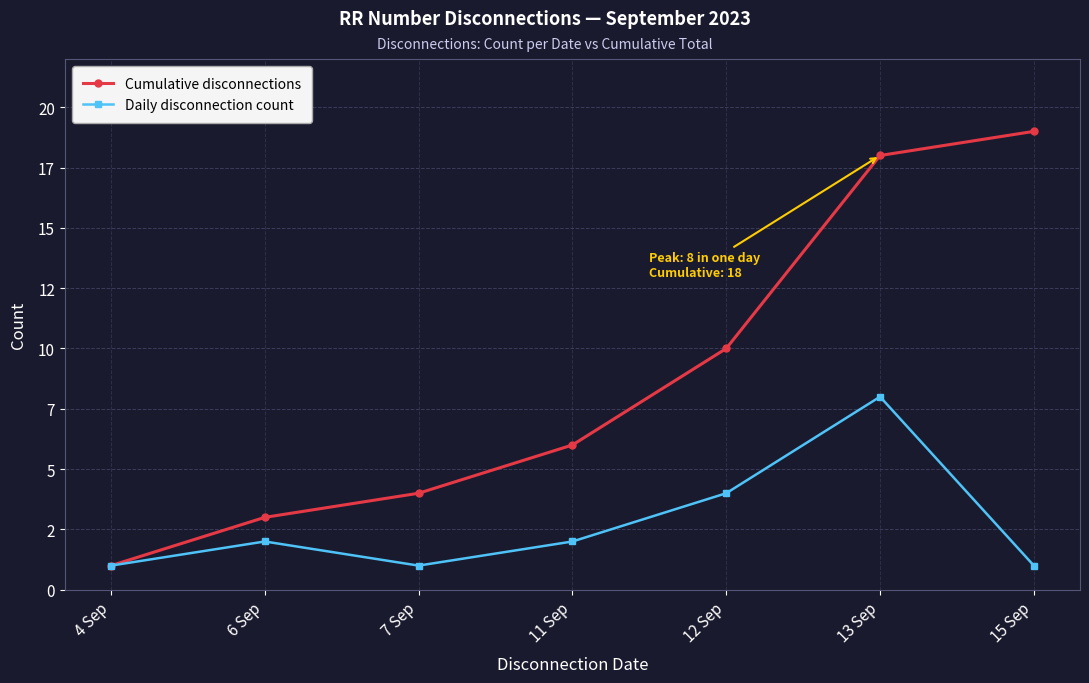

The value of Cumulative disconnections at 4 Sep is 1. True or false?

False